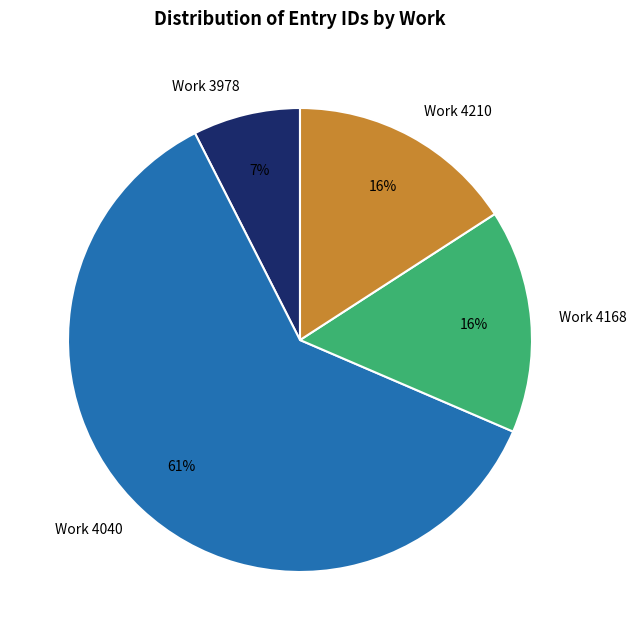

True or false: Work 4168 accounts for 16% of the total.

True